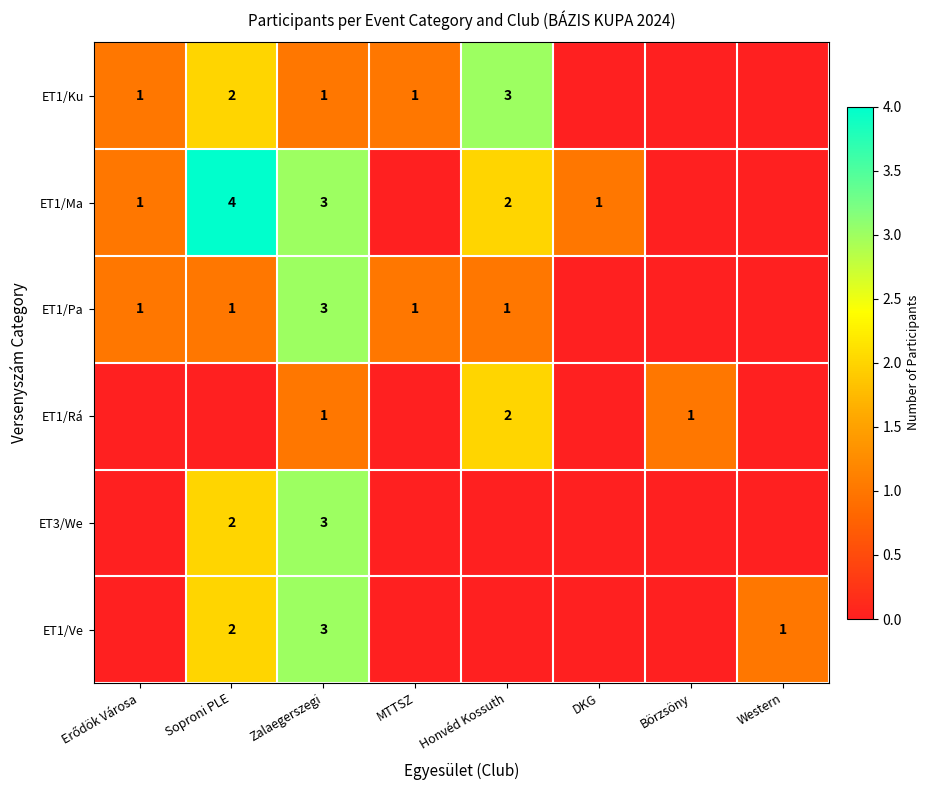

Is it true that ET1/Ma equals 2 at Honvéd Kossuth?

True